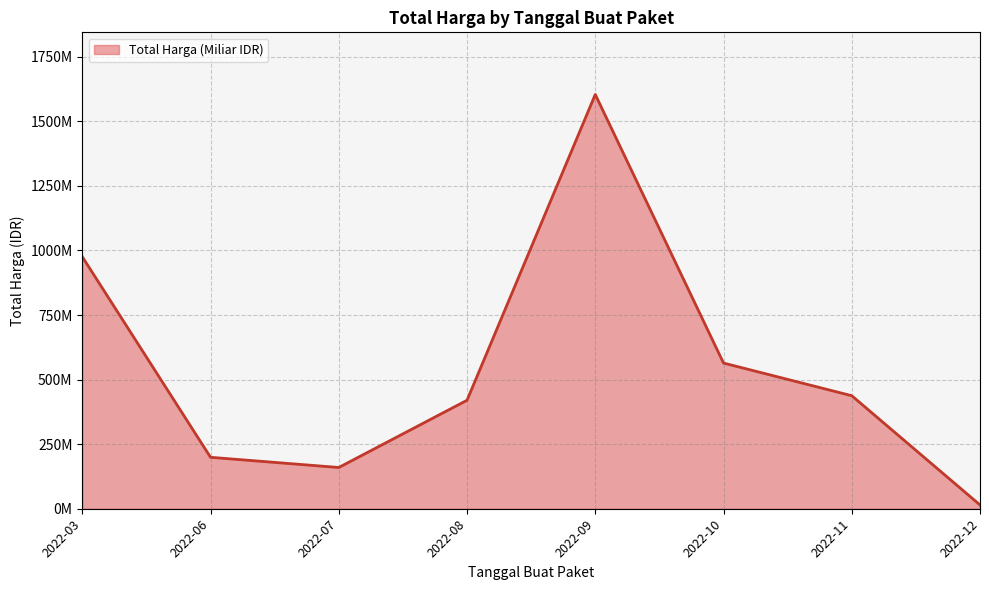

Does the chart display data point markers on the line(s)?

No